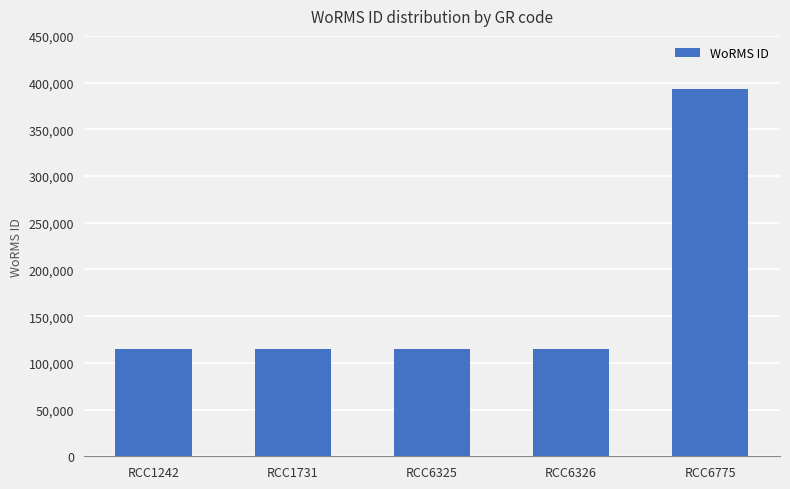

Reading left to right, list all the values displayed in this chart.

RCC1242=115104	RCC1731=115104	RCC6325=115104	RCC6326=115104	RCC6775=392750